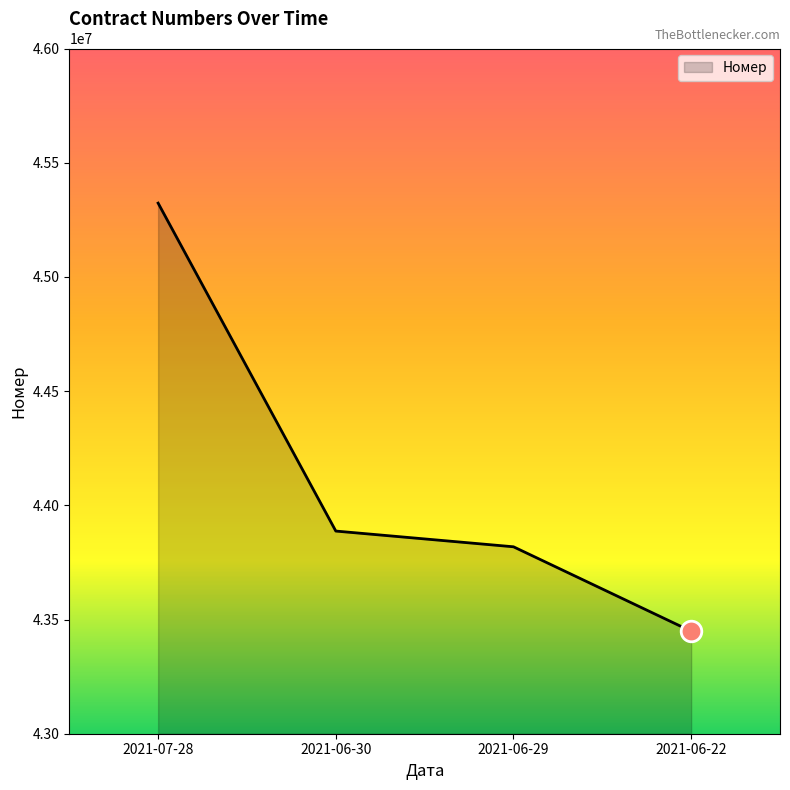

What is the change in value from 2021-06-29 to 2021-06-22?

-369646